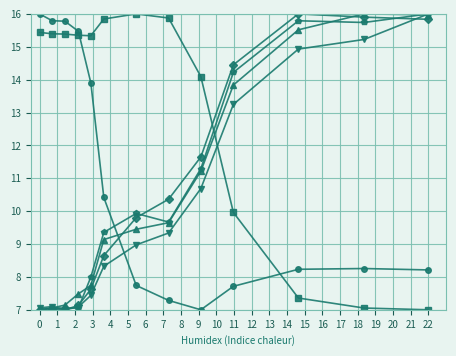

What is the minimum value shown in the chart?

7.0